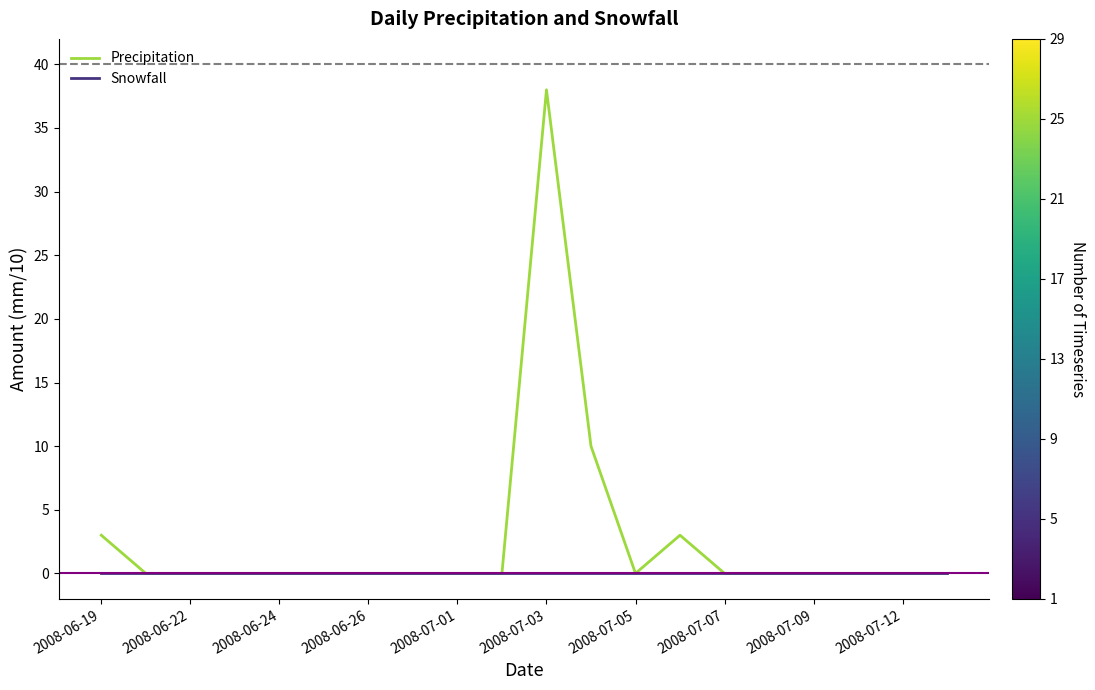

Reading right to left, extract all data points from this chart.

Precipitation: 0	0	0	0	0	0	3	0	10	38	0	0	0	0	0	0	0	0	0	3
Snowfall: 0	0	0	0	0	0	0	0	0	0	0	0	0	0	0	0	0	0	0	0